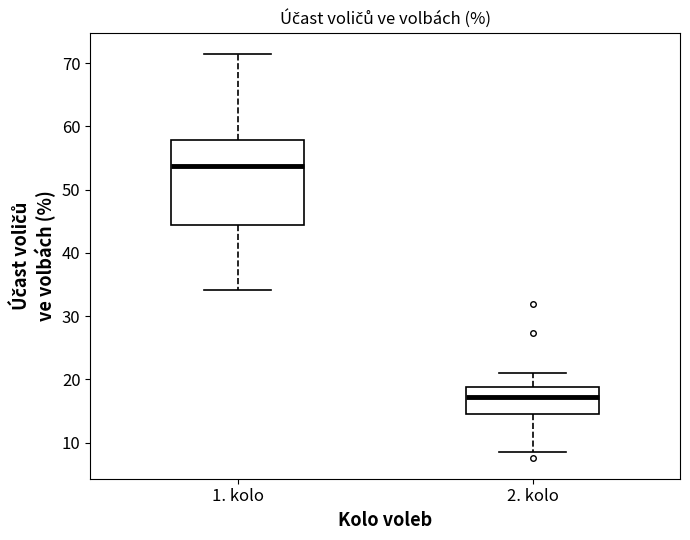

Which box's median line is the highest?

1. kolo